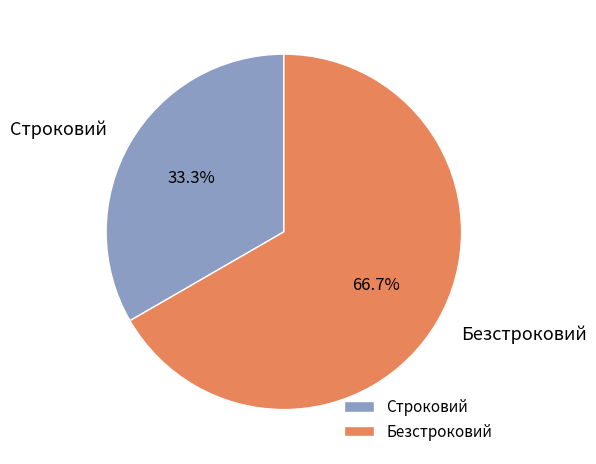

How many segments does this pie chart have?

2